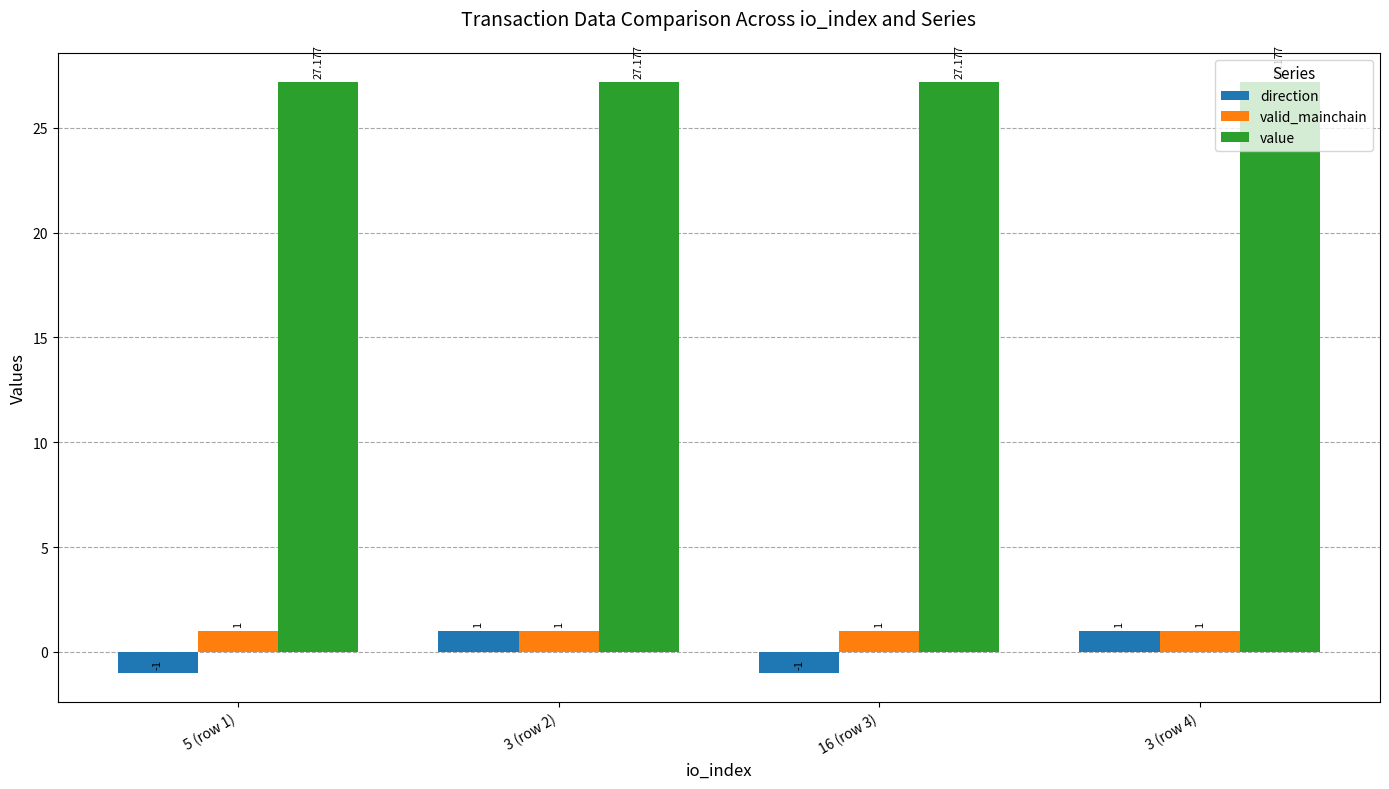

Reading left to right, list all the values displayed in this chart.

direction: -1.0	1.0	-1.0	1.0
valid_mainchain: 1.0	1.0	1.0	1.0
value: 27.2	27.2	27.2	27.2